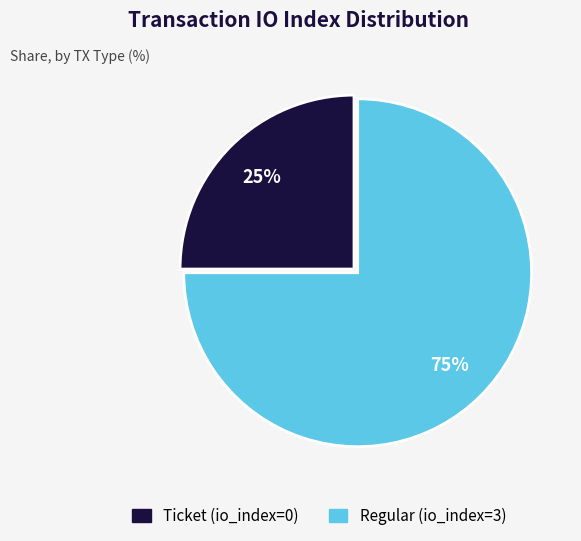

Rank the categories by value from lowest to highest.

Ticket (io_index=0), Regular (io_index=3)